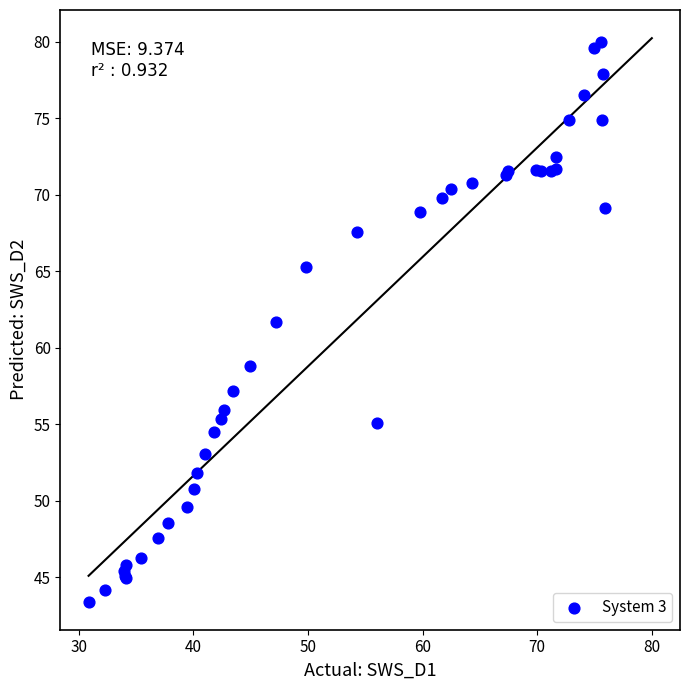

What Y value in the scatter plot is closest to 61?

61.7